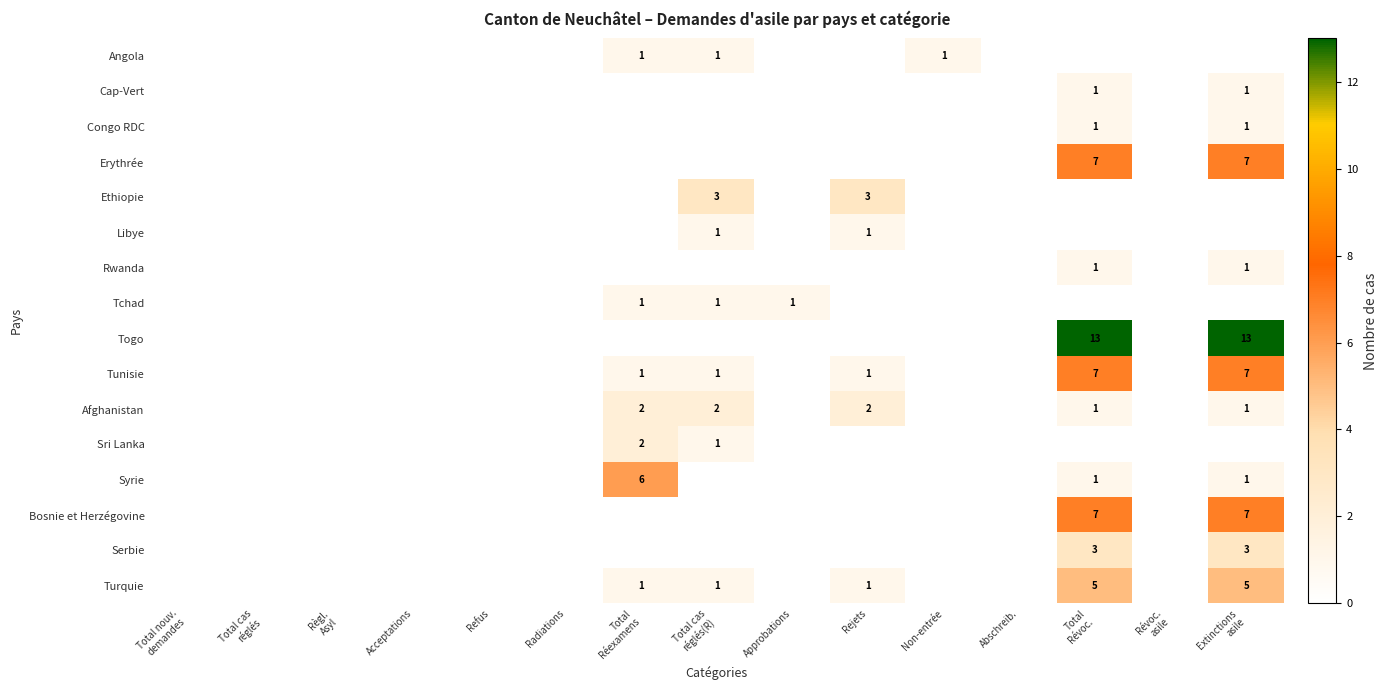

Rank the categories by Tunisie value from lowest to highest.

Total nouv. demandes, Total cas réglés, Règl. Asyl, Acceptations, Refus, Radiations, Approbations, Non-entrée, Abschreib., Révoc. asile, Total Réexamens, Total cas réglés(R), Rejets, Total Révoc., Extinctions asile